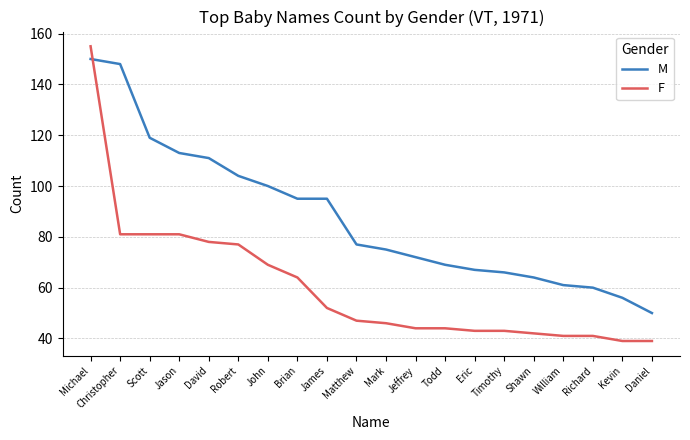

Does the chart have visible grid lines?

Yes